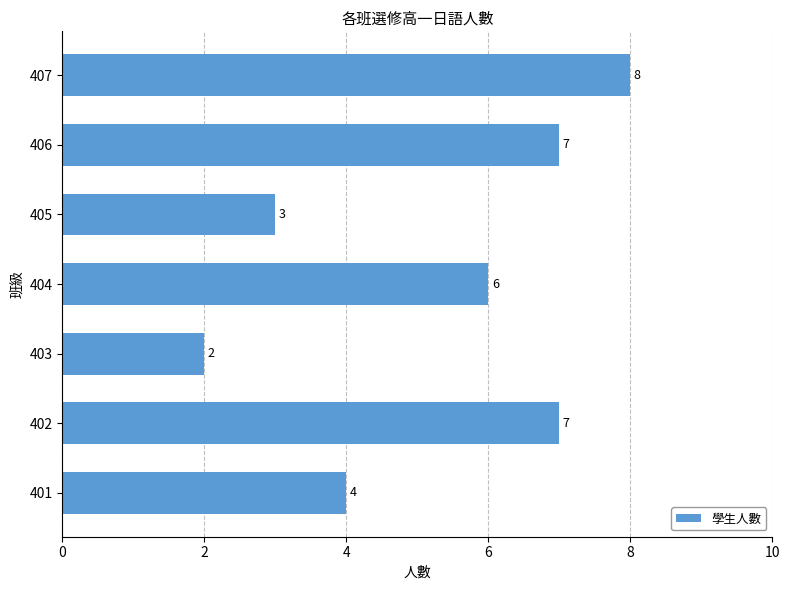

What is the average value?

5